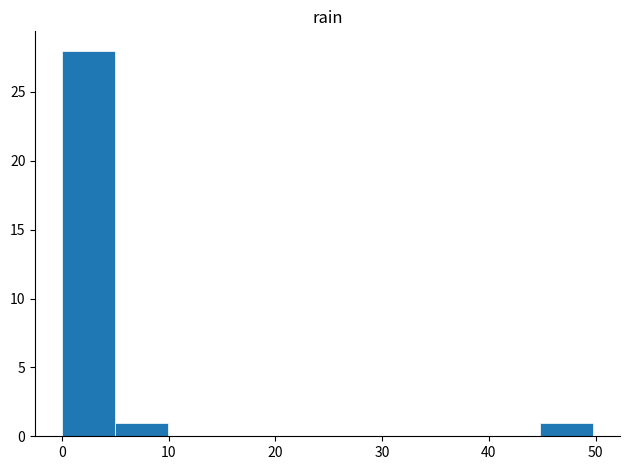

Reading left to right, transcribe this chart: for each bar, give the range it covers on the x-axis and its height. Neither the bar edges nor the heights are printed on the chart, so give them approximately, as read against the axes.

0 to 5: 28
5 to 10: 1
10 to 15: 0
15 to 20: 0
20 to 25: 0
25 to 30: 0
30 to 35: 0
35 to 40: 0
40 to 45: 0
45 to 50: 1